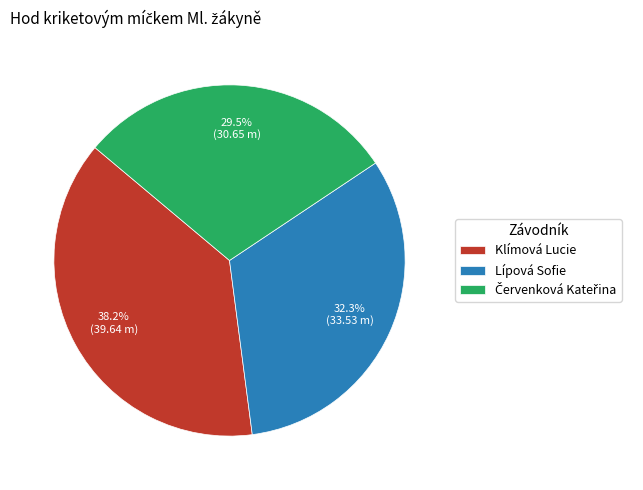

What is the total percentage of Klímová Lucie and Lípová Sofie?

70.5%